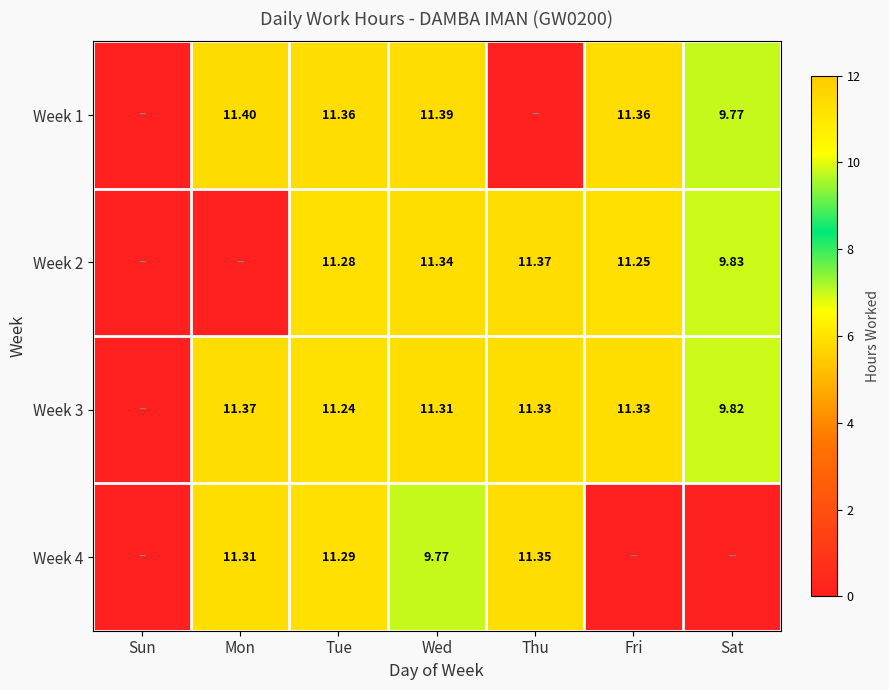

Is the value of Week 4 at Tue greater than the value of Week 2 at Fri?

Yes